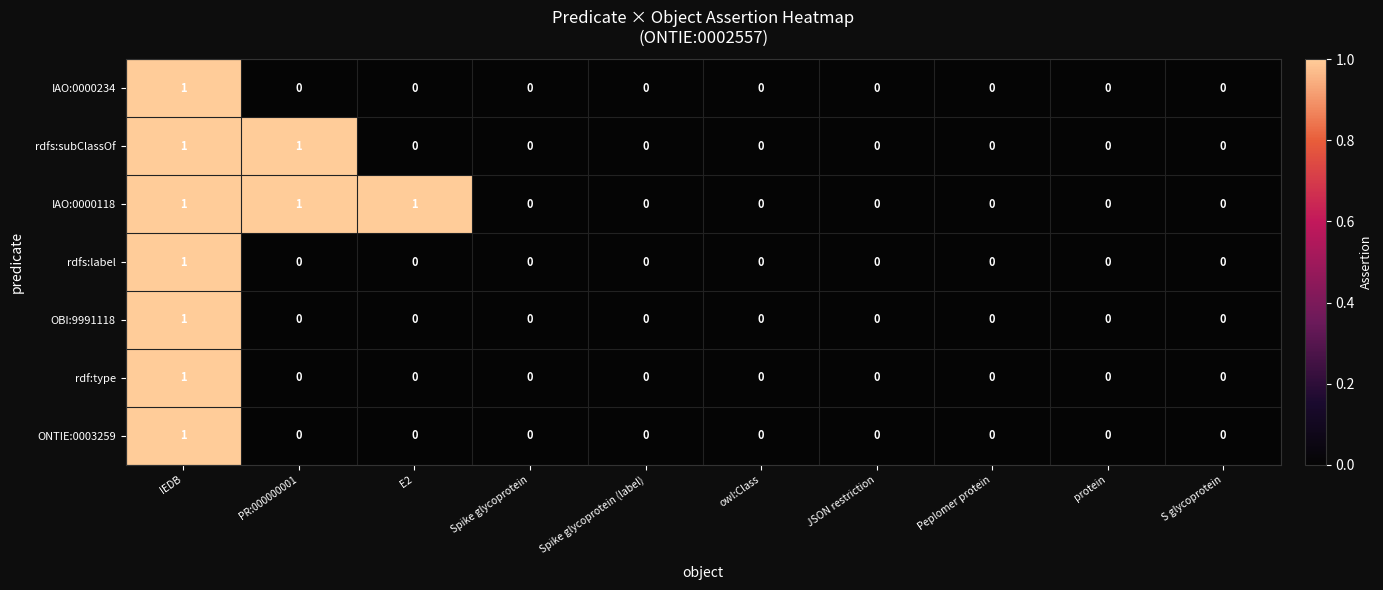

Between E2 and S glycoprotein, which series saw the biggest shift?

IAO:0000118